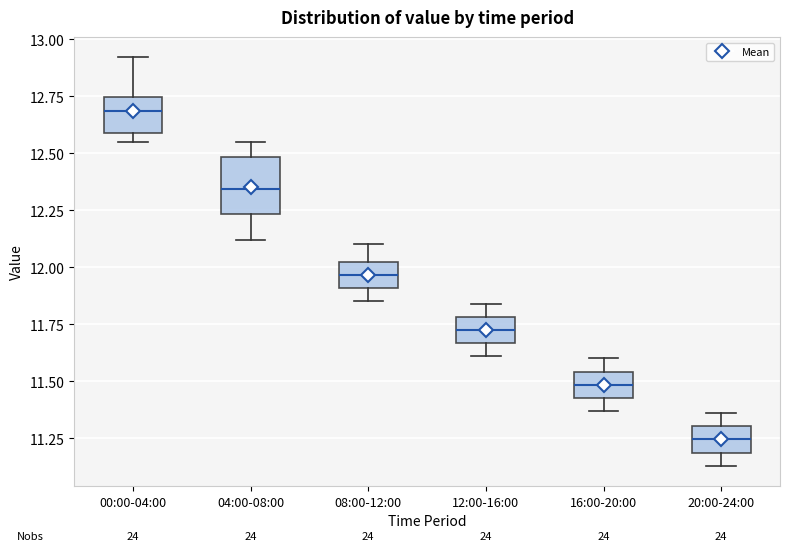

Which box is the tallest, from its lower edge to its upper edge?

04:00-08:00